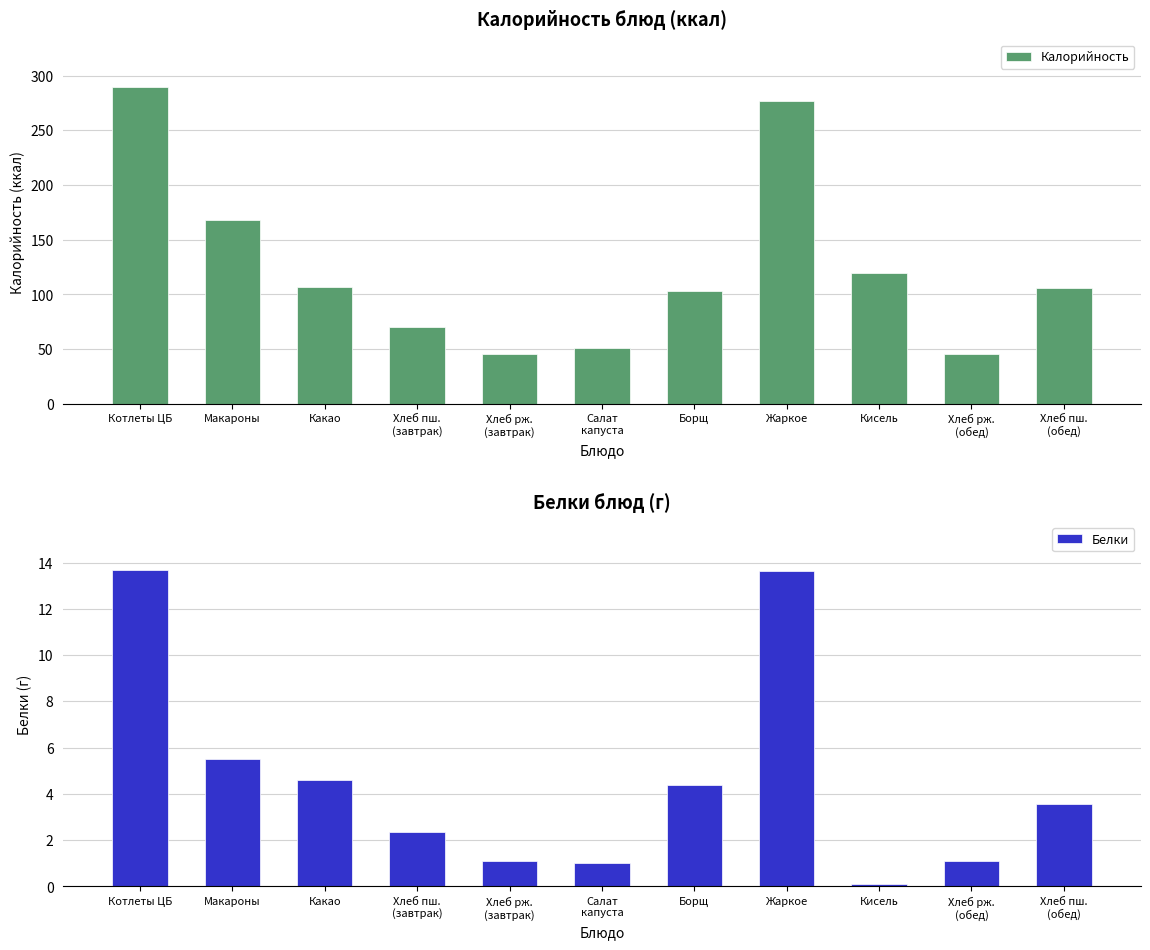

Are the bars grouped side by side (vs. stacked)?

Yes